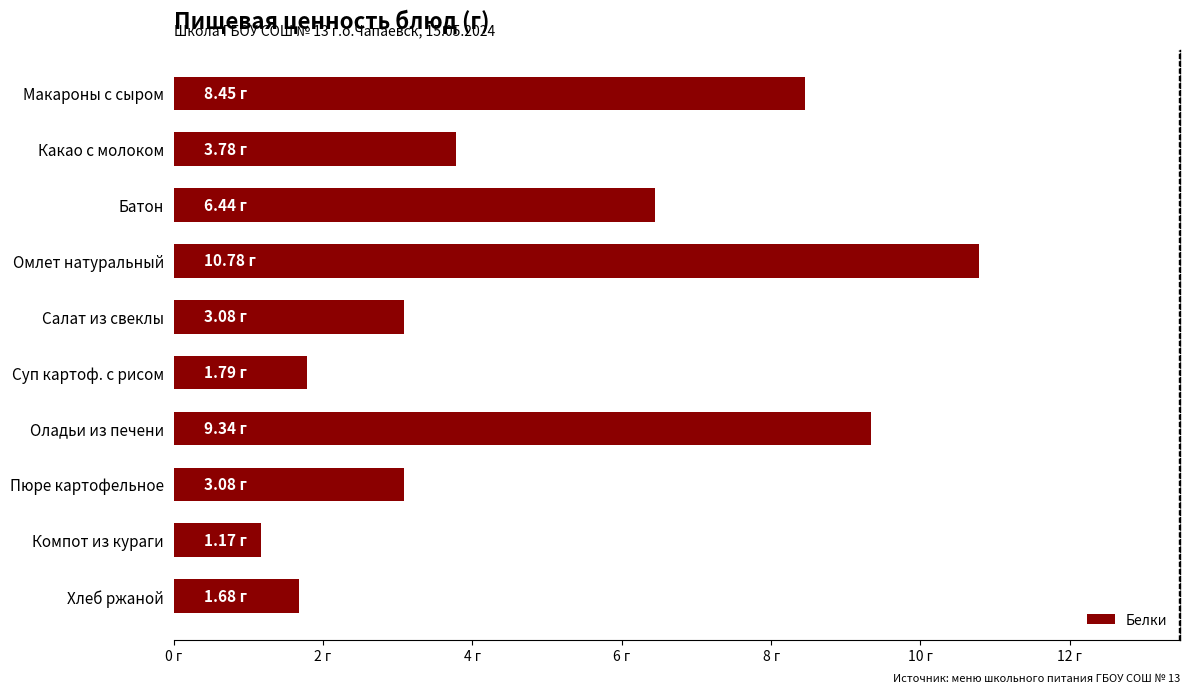

Does the chart contain any negative values?

No